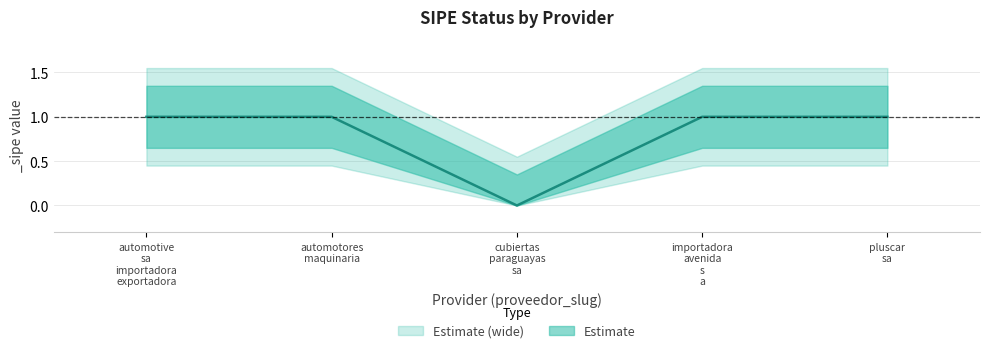

What is the value of the 1st point from the left?

1